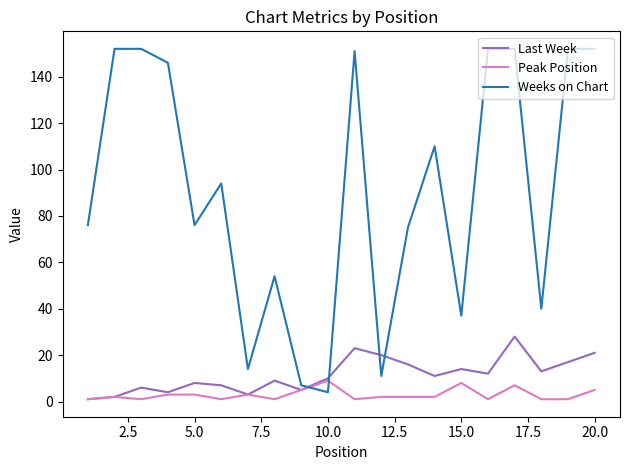

Which series has the largest range (max minus min)?

Weeks on Chart